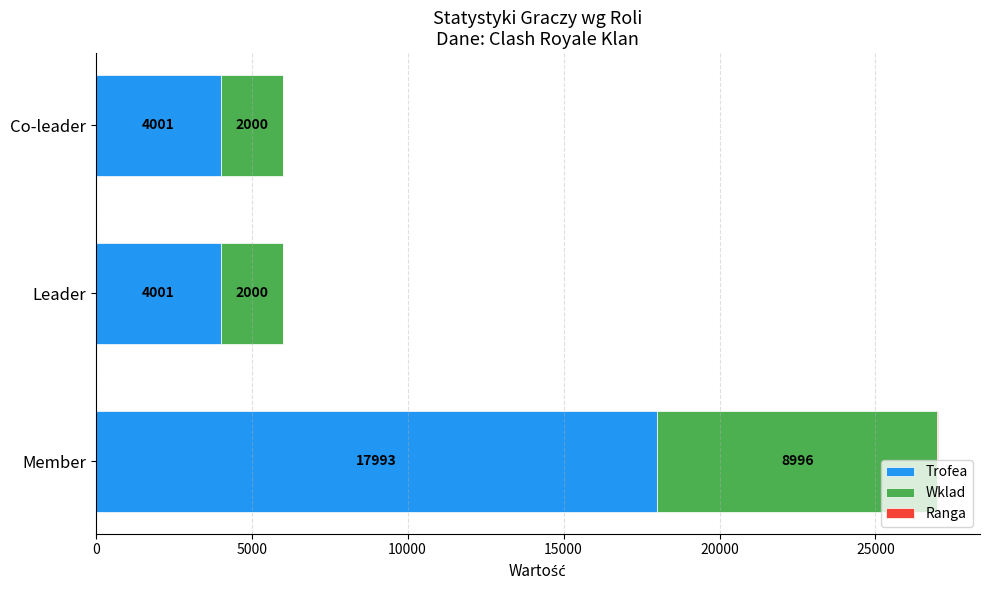

At which category is the sum across all series the highest?

Member